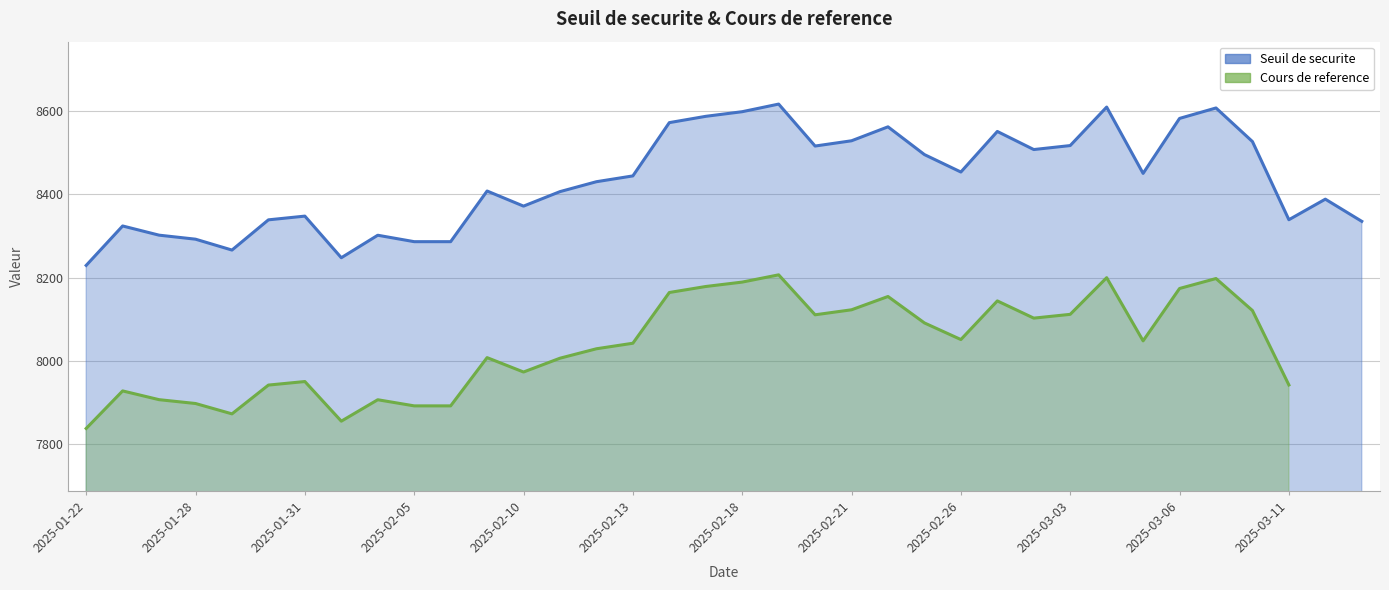

The value at 2025-02-20 is 8516.1. True or false?

True